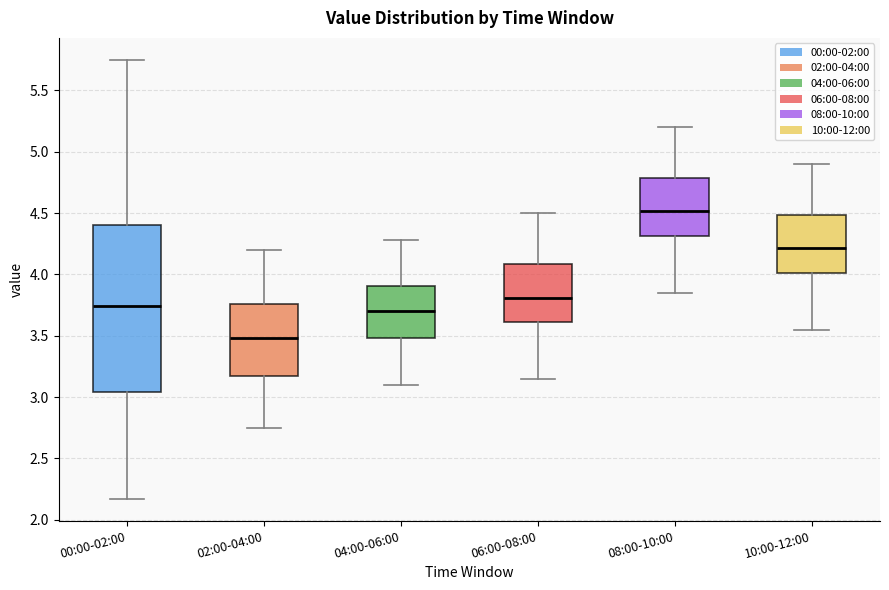

Reading left to right, transcribe this box plot: for each box, give where its median line is, the range the box spans, and where its two whiskers end, as read against the y-axis. The values are not printed on the chart, so give them approximately, as read against the axis.

00:00-02:00: median 3.75, box 3.05 to 4.40, whiskers 2.15 to 5.75
02:00-04:00: median 3.50, box 3.15 to 3.75, whiskers 2.75 to 4.20
04:00-06:00: median 3.70, box 3.50 to 3.90, whiskers 3.10 to 4.30
06:00-08:00: median 3.80, box 3.60 to 4.10, whiskers 3.15 to 4.50
08:00-10:00: median 4.50, box 4.30 to 4.80, whiskers 3.85 to 5.20
10:00-12:00: median 4.20, box 4.00 to 4.50, whiskers 3.55 to 4.90